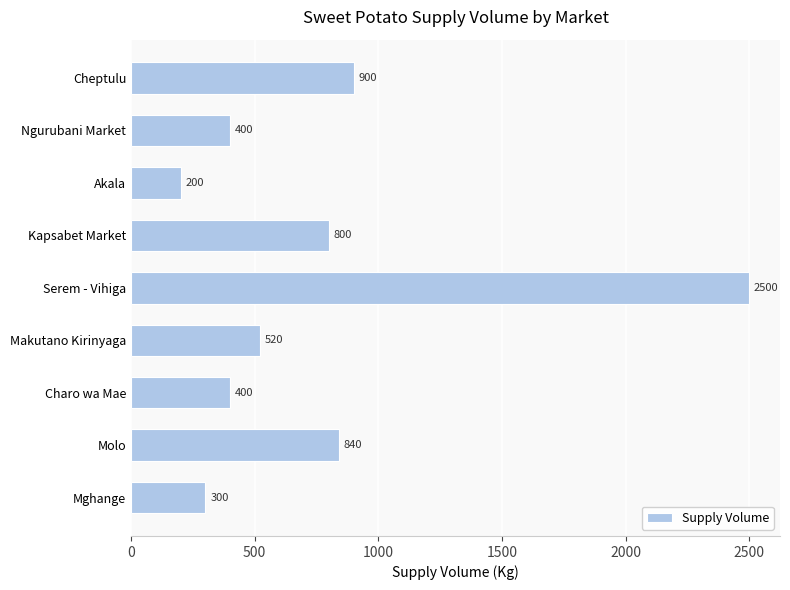

Where is the data nearest to the value 1350?

Cheptulu